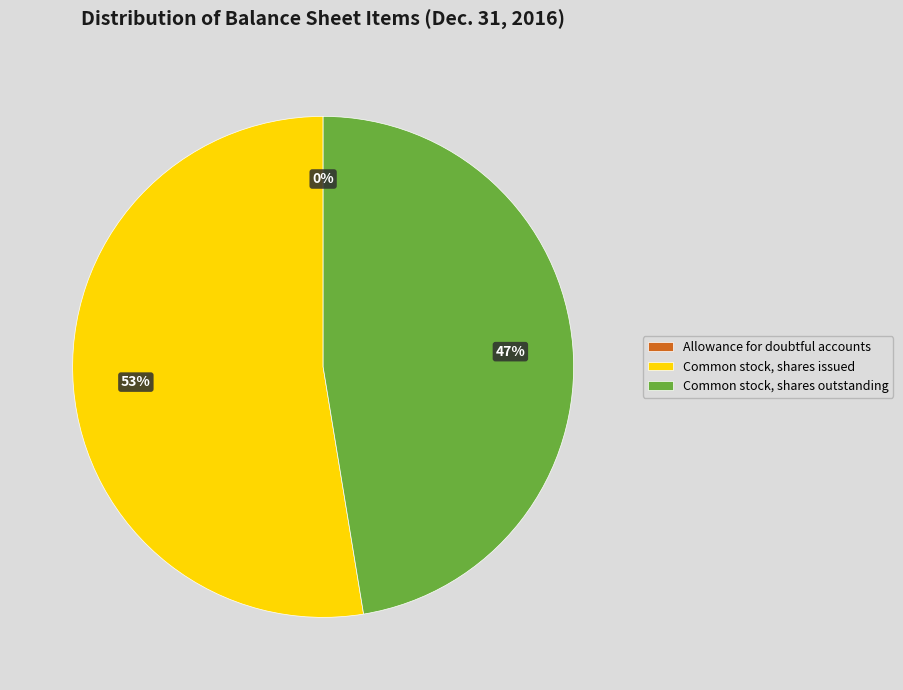

What percentage is the Common stock, shares issued slice, to the nearest percent?

53%